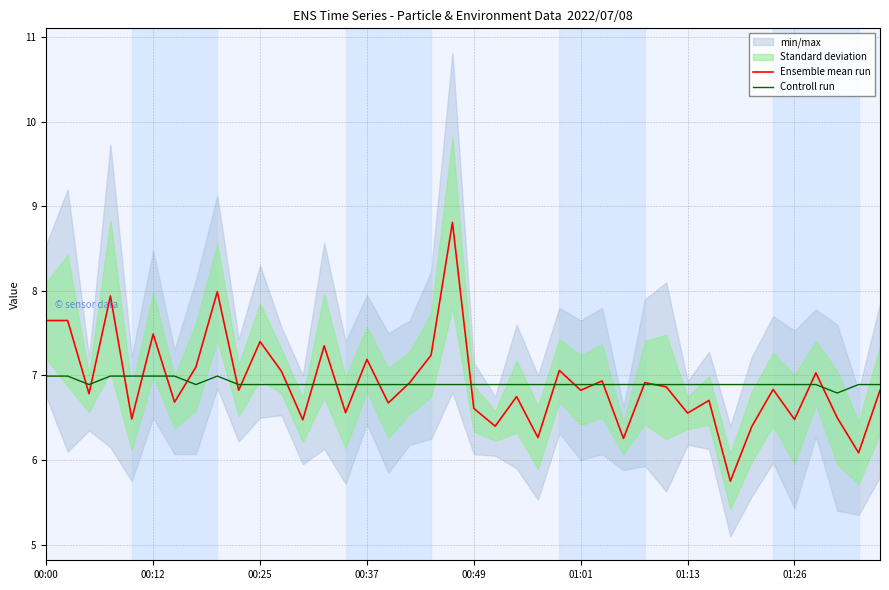

How many values in the Ensemble mean run series exceed 6?

39